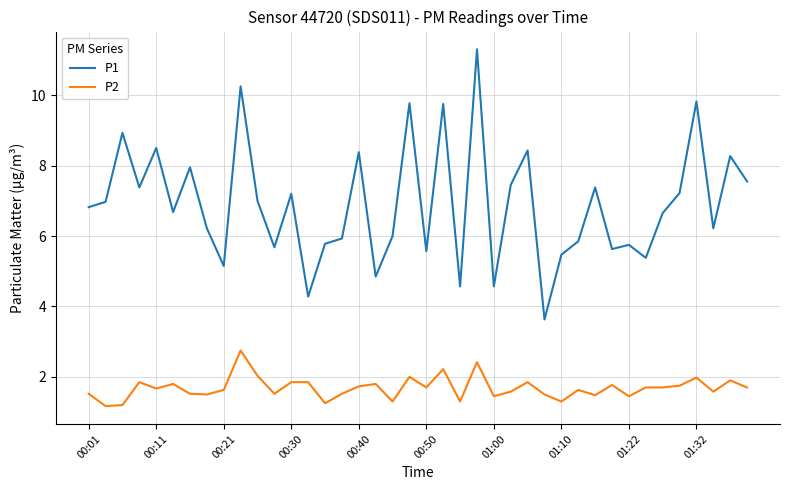

True or false: P1 and P2 intersect in this chart.

False